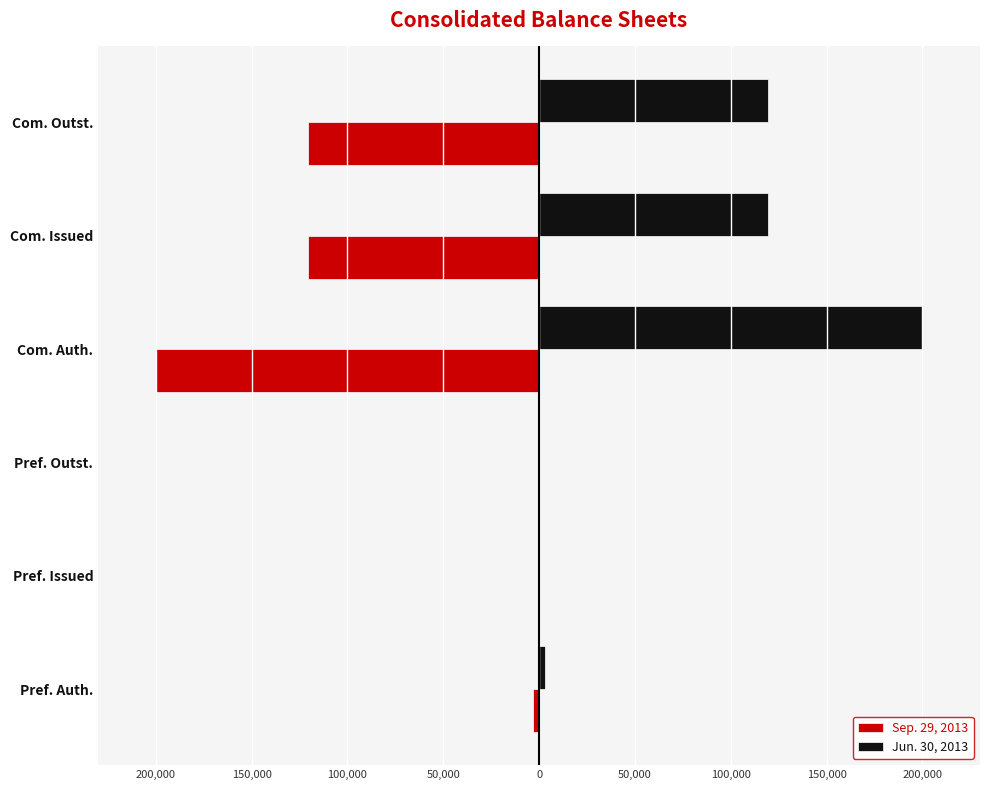

What are all the series names shown in the legend?

Sep. 29, 2013, Jun. 30, 2013